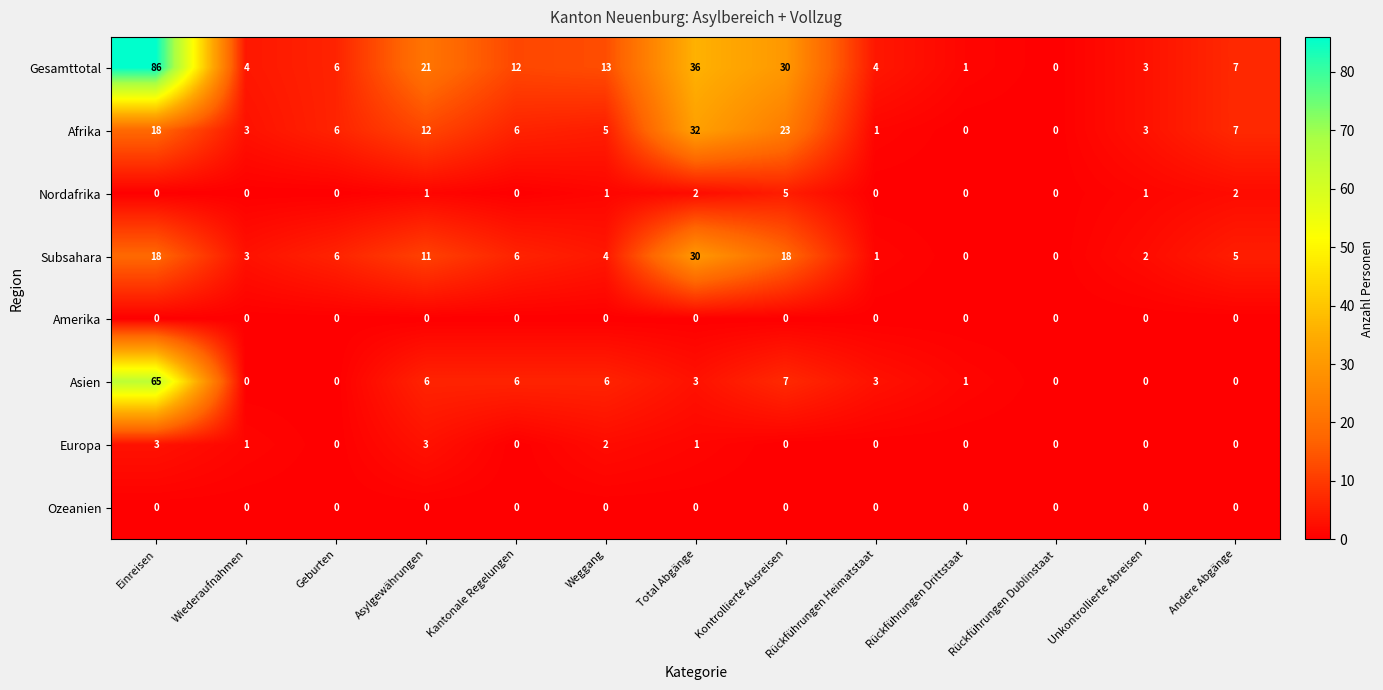

At which category is the sum across all series the highest?

Einreisen